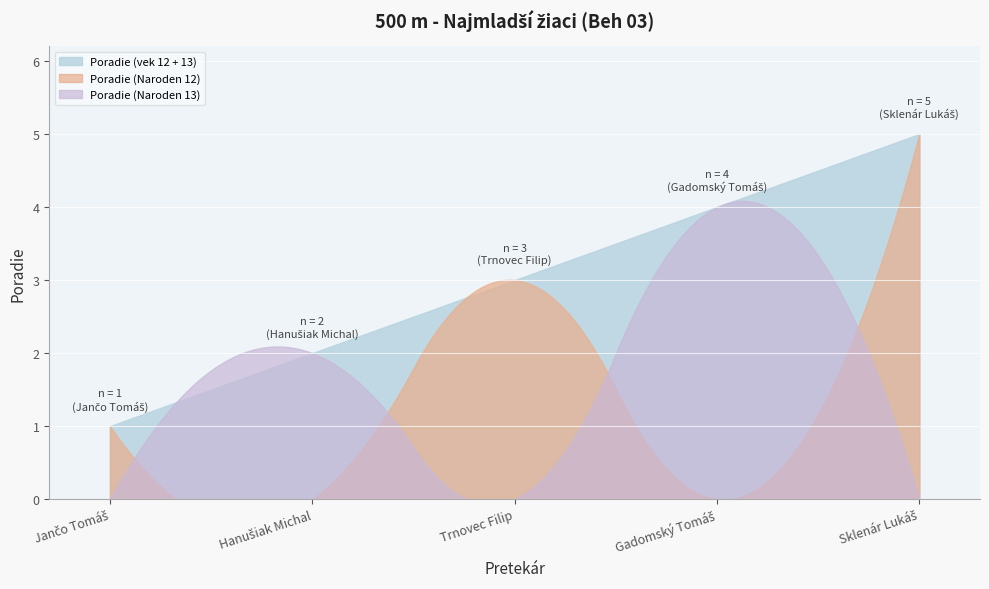

What is the label of the 1st point from the right?

Sklenár Lukáš